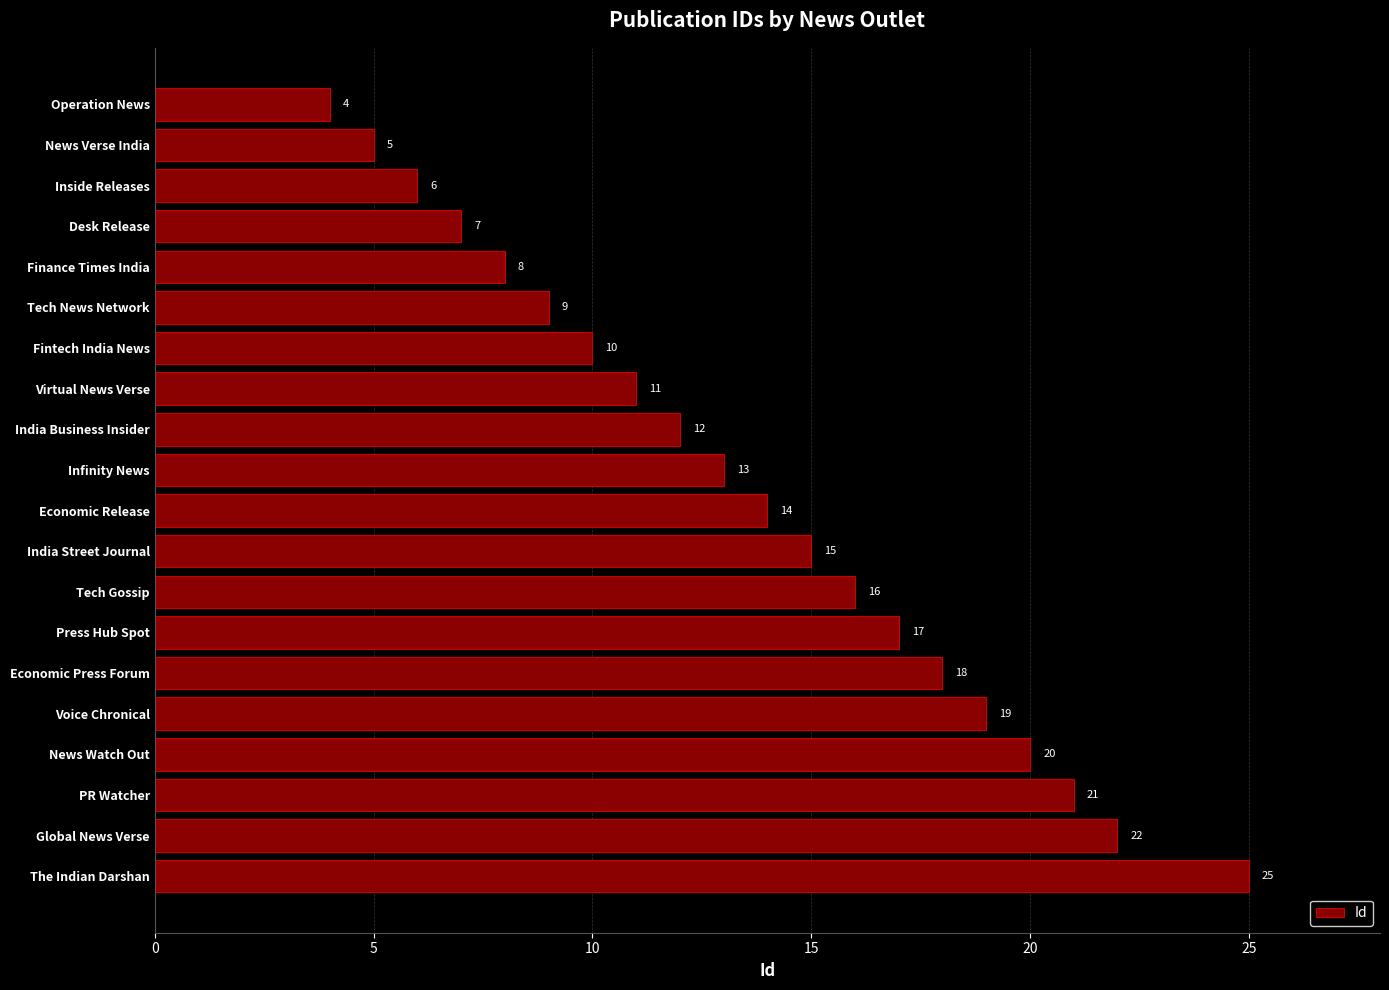

What is the difference between the maximum and second lowest values?

20